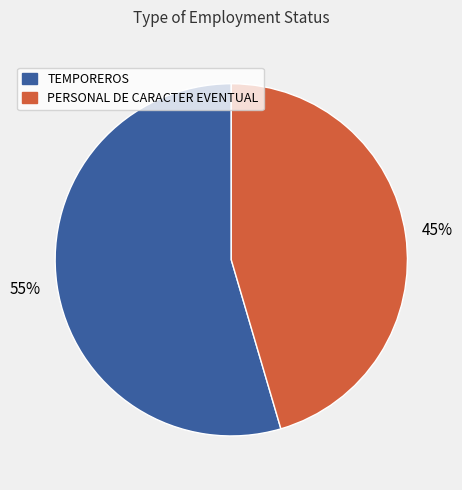

To the nearest percent, what is the combined percentage of PERSONAL DE CARACTER EVENTUAL and TEMPOREROS?

100%